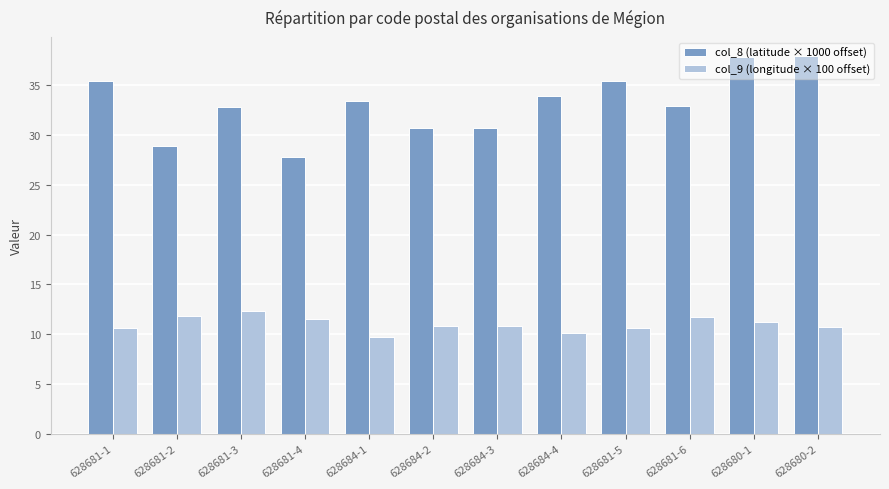

What is the highest value of the col_8 (latitude × 1000 offset) series?

37.9